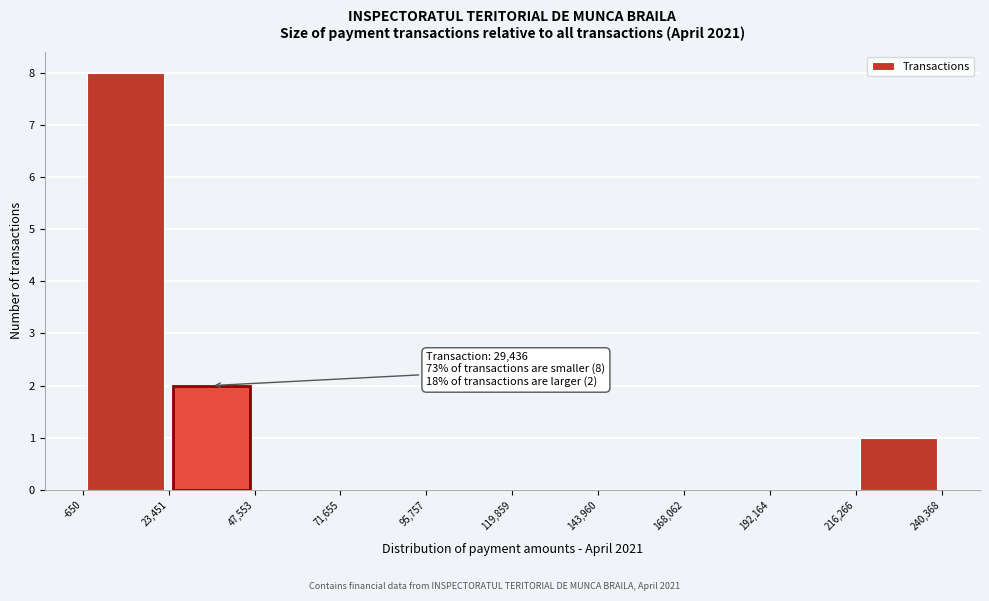

Over which range of the x-axis is the bar tallest?

-650 to 23,451